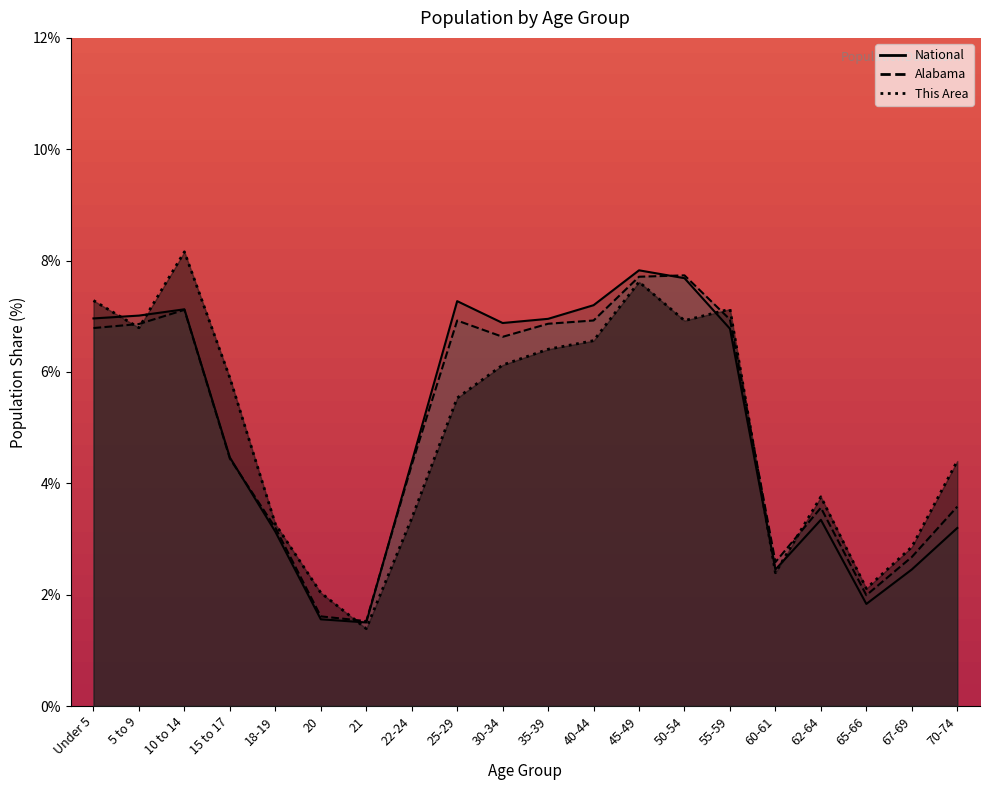

How many intersections are there between This Area and Alabama?

6